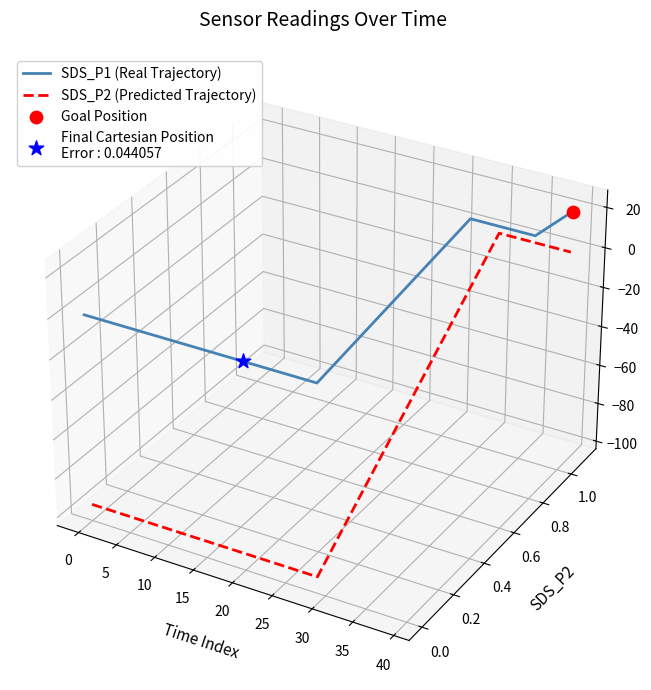

What are all the series names shown in the legend?

SDS_P1 (Real Trajectory), SDS_P2 (Predicted Trajectory)